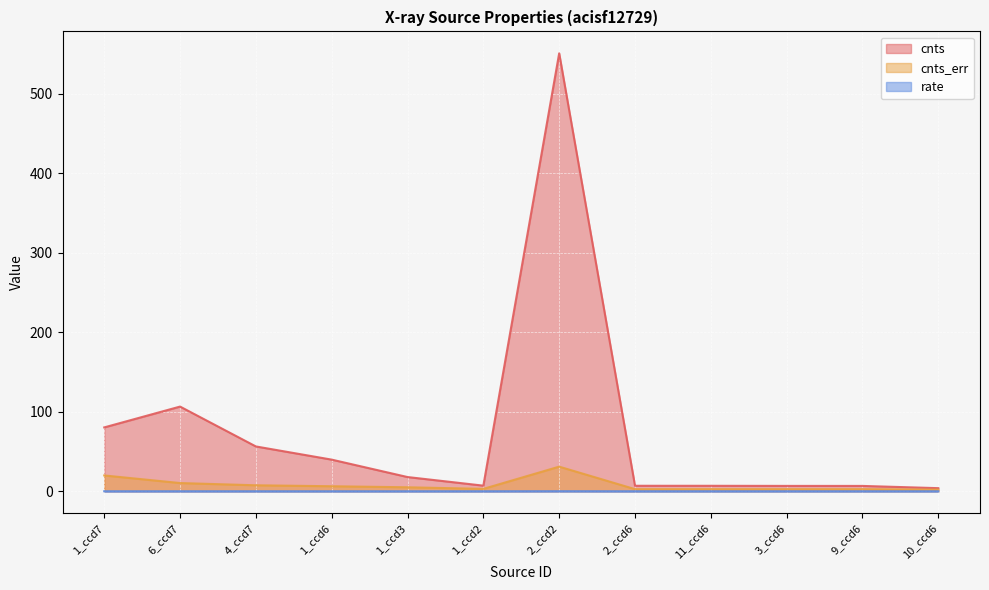

What are all the series names shown in the legend?

cnts, cnts_err, rate